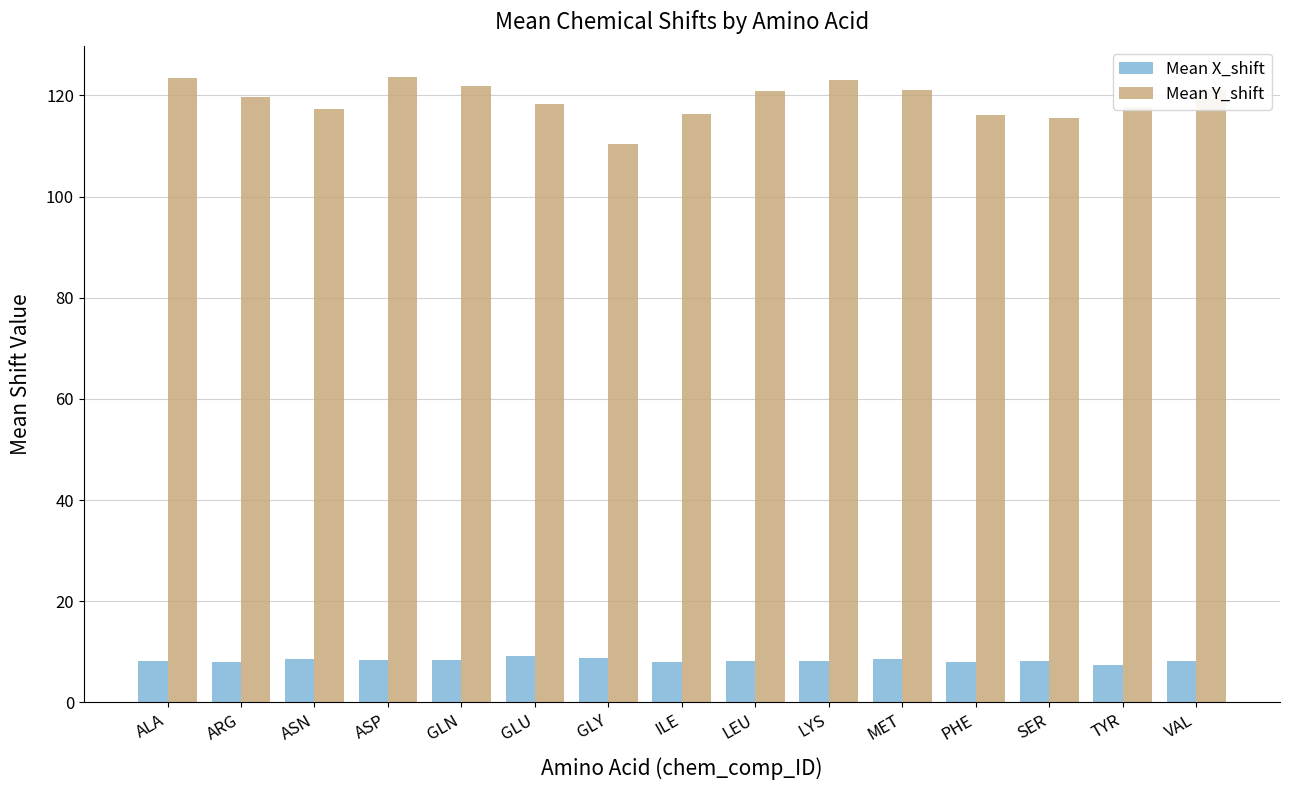

The Mean X_shift series shows 8.3 at ALA. True or false?

True